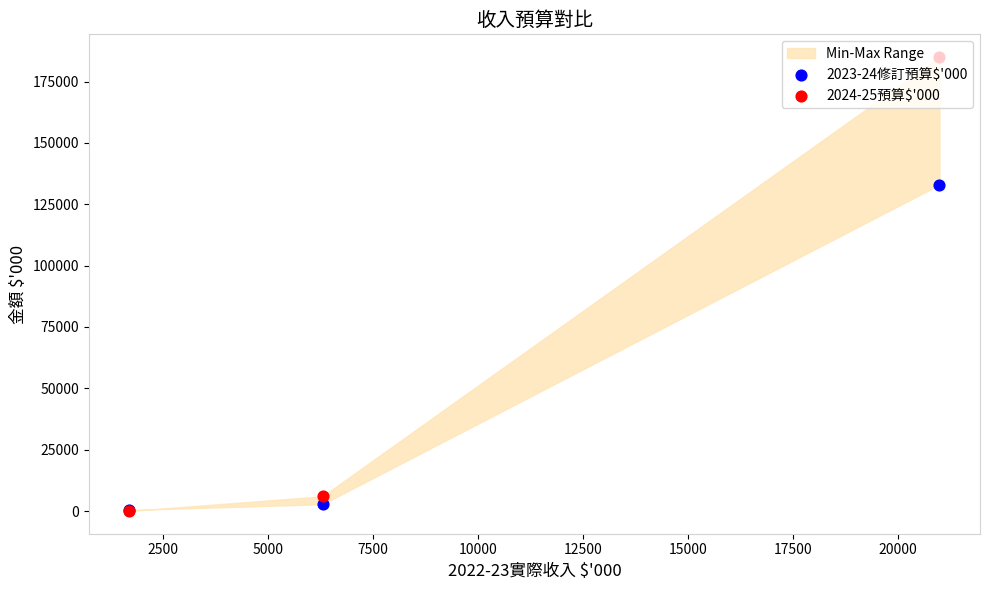

Which series reaches the maximum Y coordinate?

2024-25預算$'000